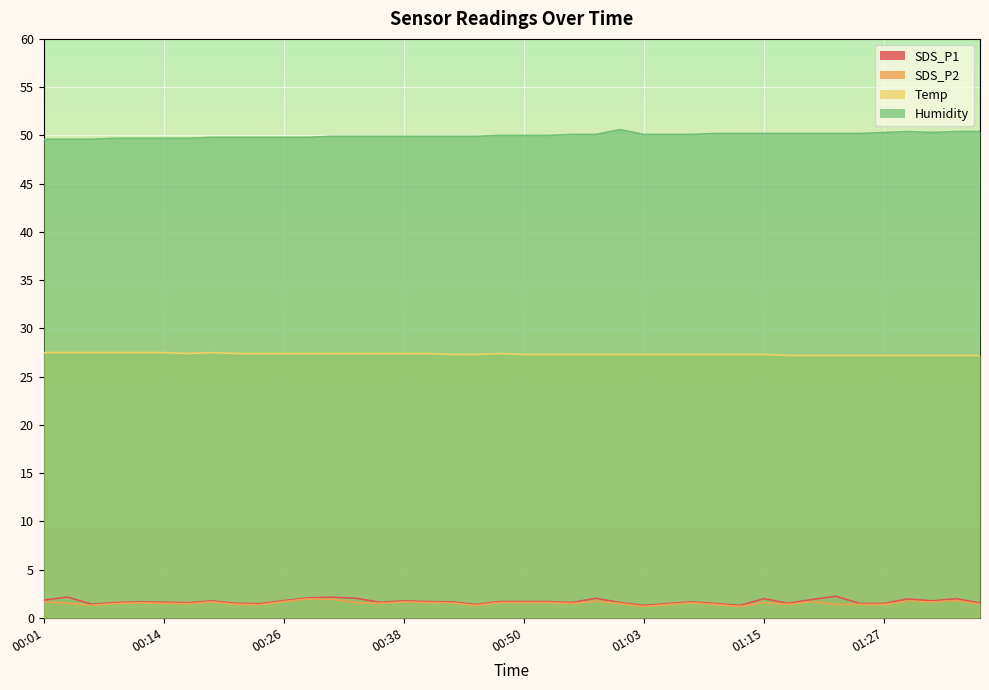

In SDS_P2, how many points are higher than both neighbors (excluding endpoints)?

10